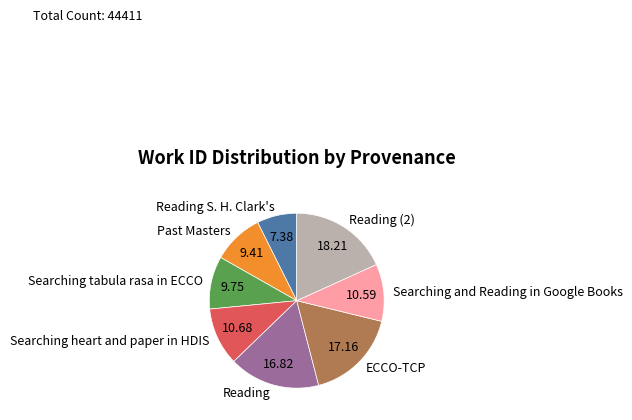

How many slices are in this pie chart?

8